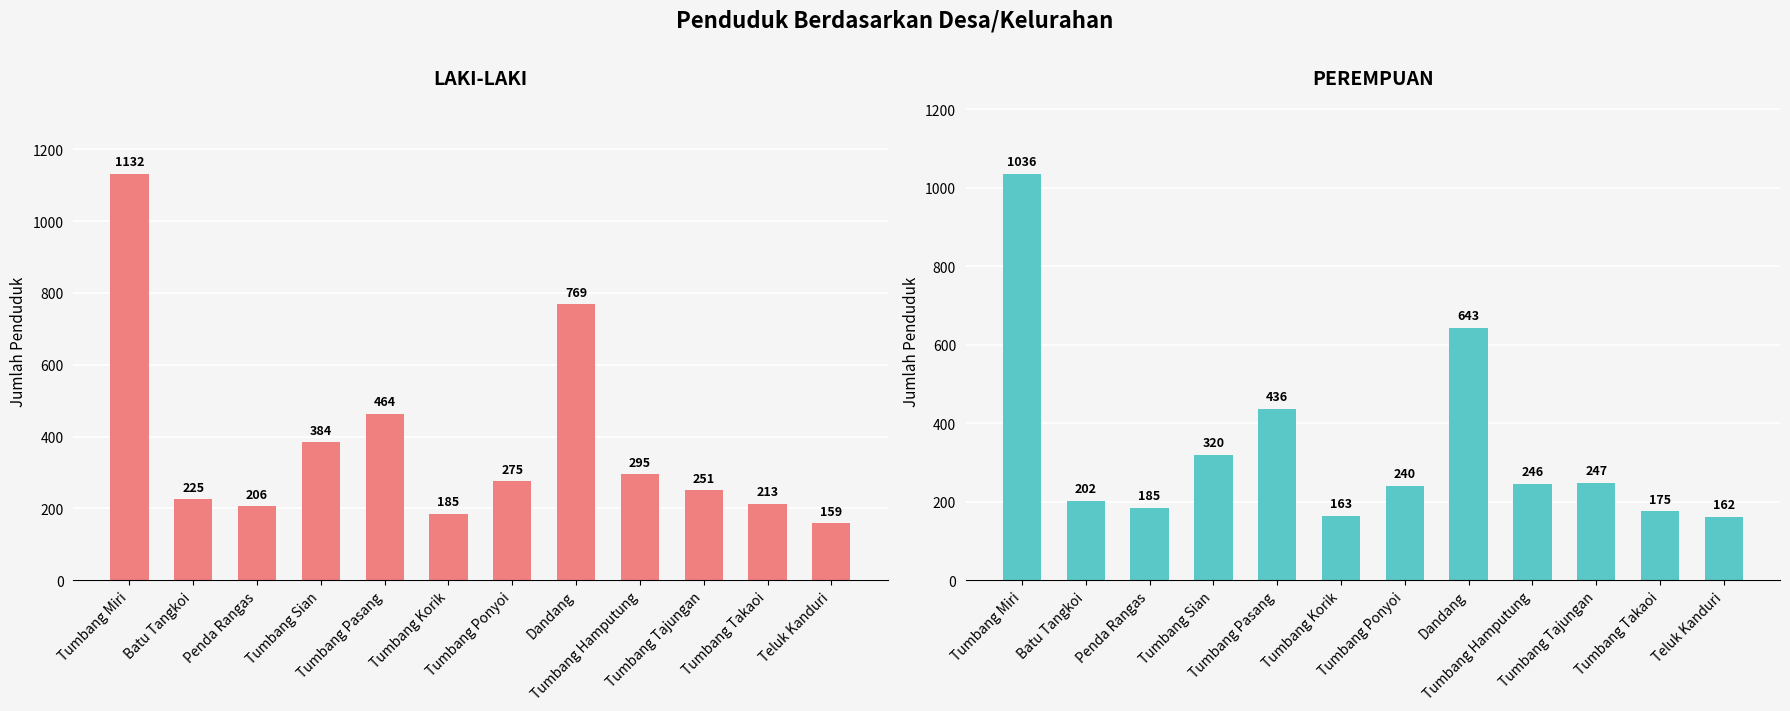

What is the sum of all PEREMPUAN values?

4055